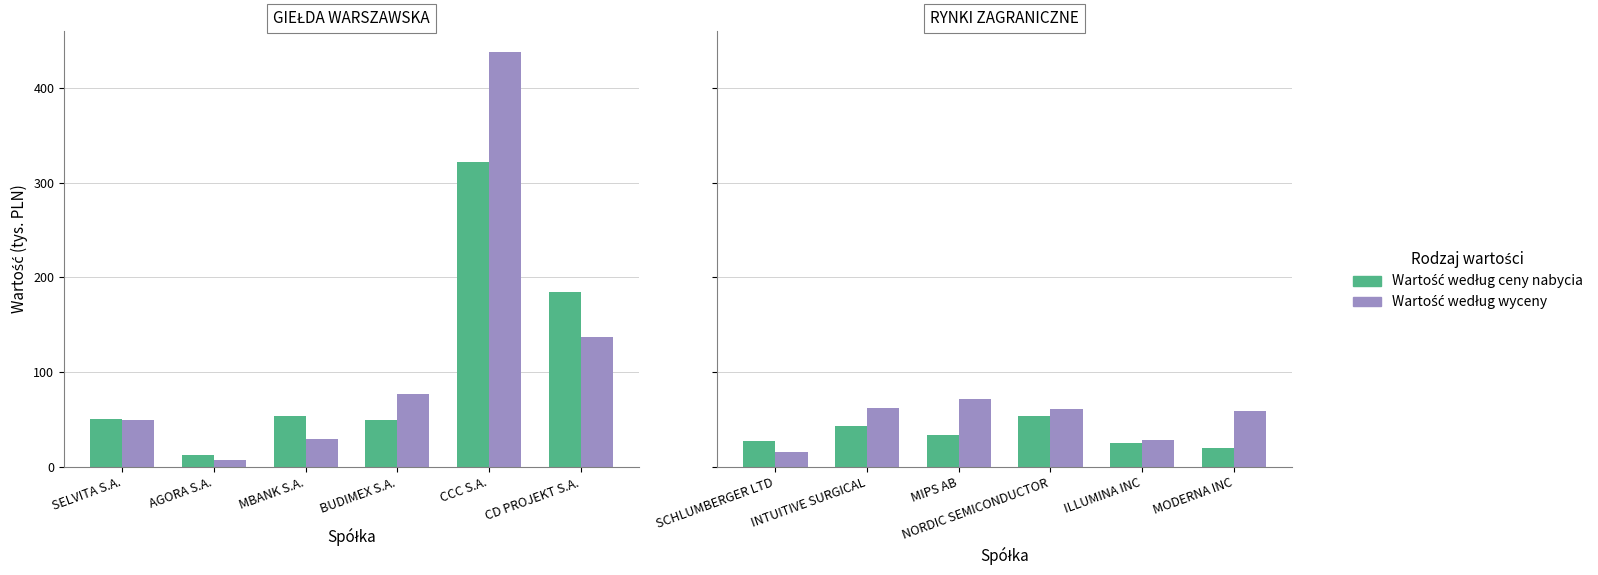

Between MIPS AB and MODERNA INC, which series saw the biggest shift?

Wartość według ceny nabycia